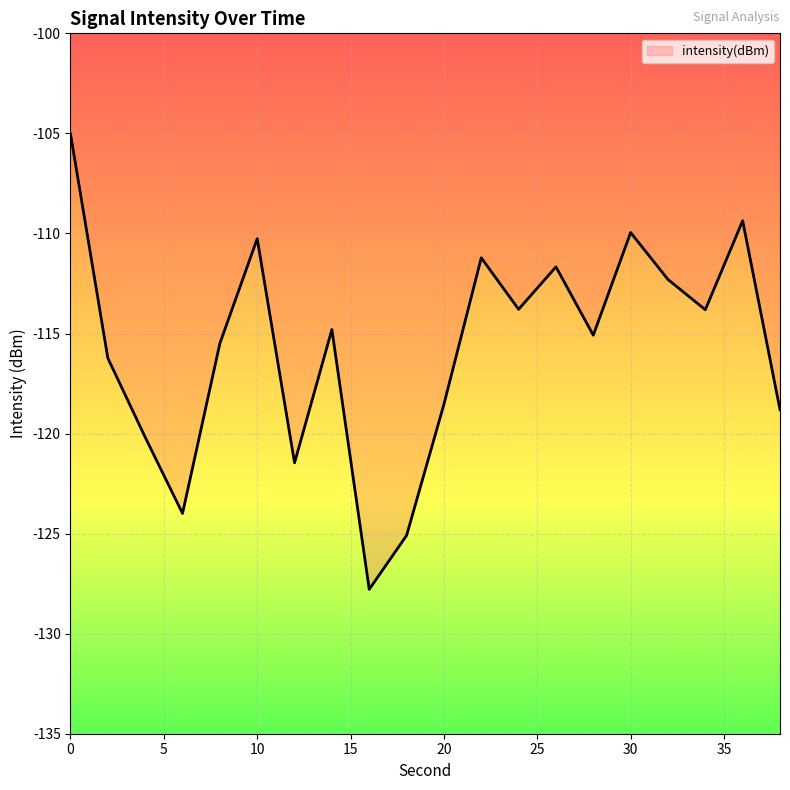

What is the greatest value displayed?

-105.0